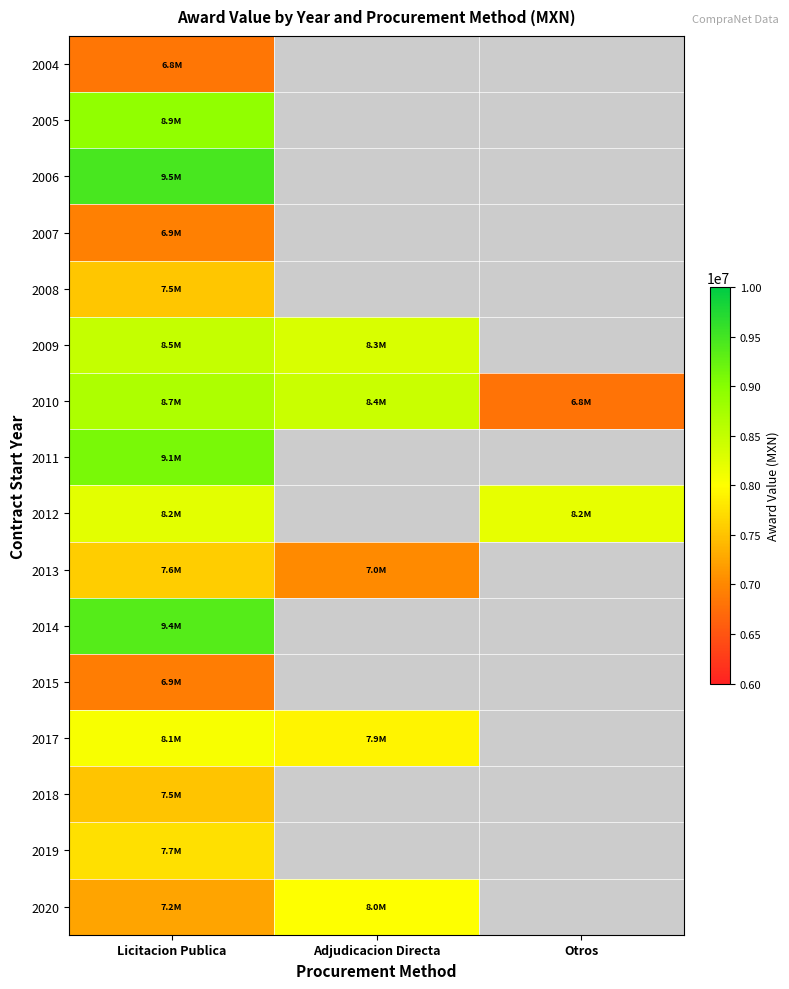

Rank the series by their maximum value, from highest to lowest.

2006, 2014, 2011, 2005, 2010, 2009, 2012, 2017, 2020, 2019, 2013, 2008, 2018, 2007, 2015, 2004